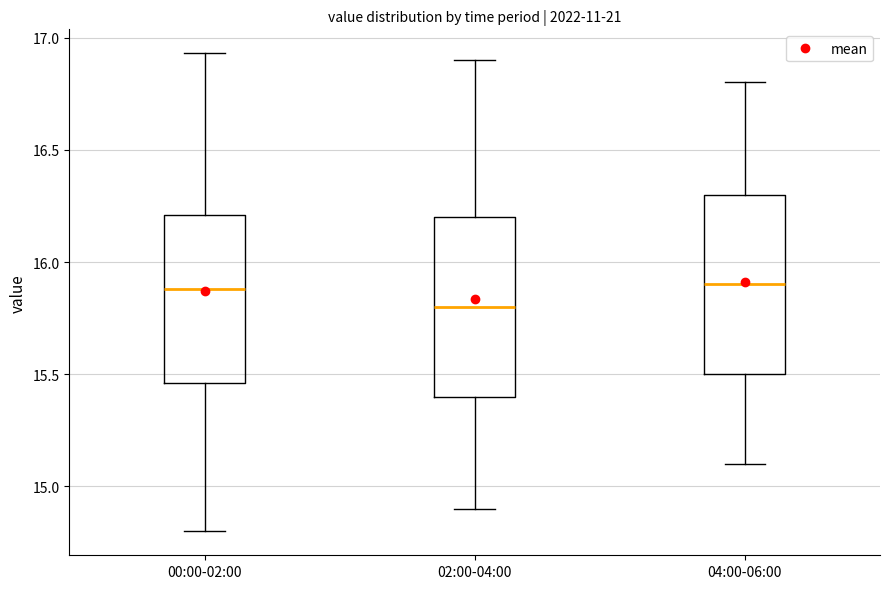

Reading left to right, read every box against the y-axis: the position of its median line, the range the box covers, and the ends of its whiskers. The values are not printed on the chart, so give them approximately, as read against the axis.

00:00-02:00: median 15.90, box 15.45 to 16.20, whiskers 14.80 to 16.95
02:00-04:00: median 15.80, box 15.40 to 16.20, whiskers 14.90 to 16.90
04:00-06:00: median 15.90, box 15.50 to 16.30, whiskers 15.10 to 16.80